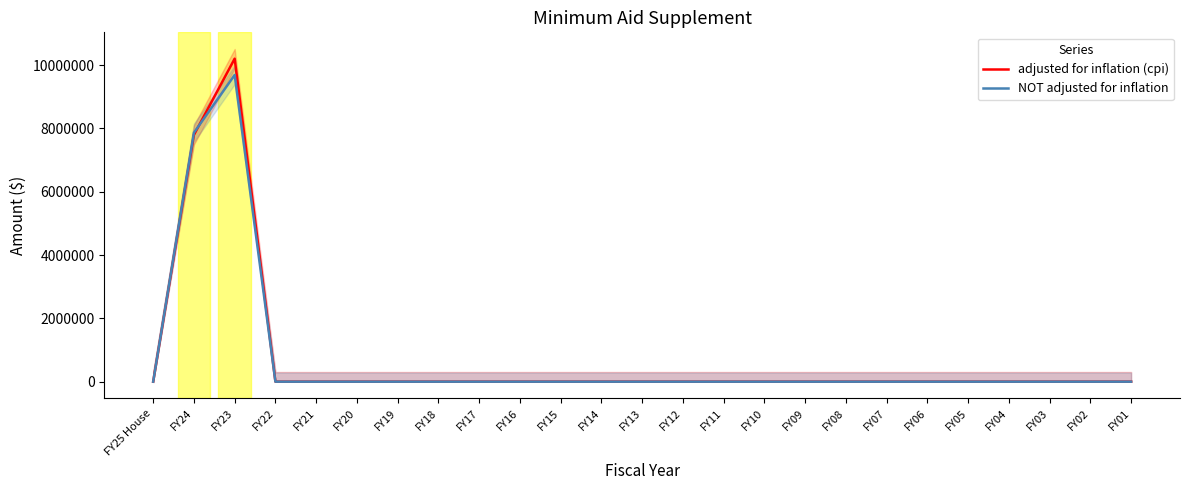

The NOT adjusted for inflation series shows 0 at FY25 House. True or false?

True